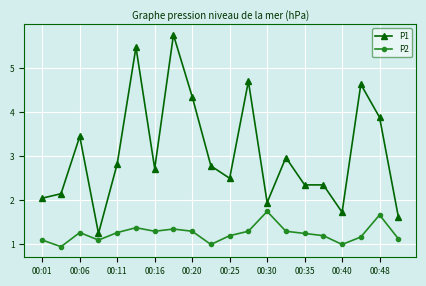

True or false: P2 and P1 intersect in this chart.

False